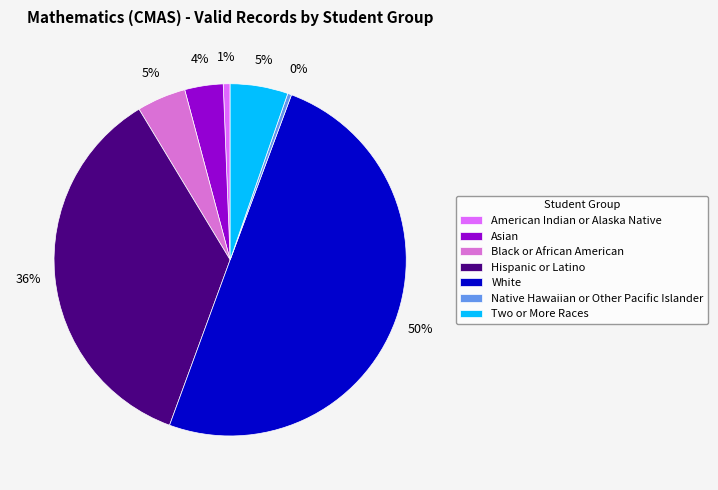

Count the number of slices in the pie.

7